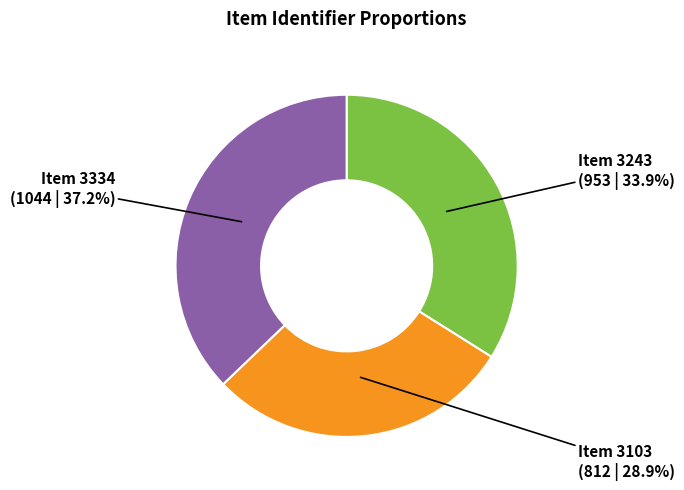

Is there a majority slice in this chart?

No